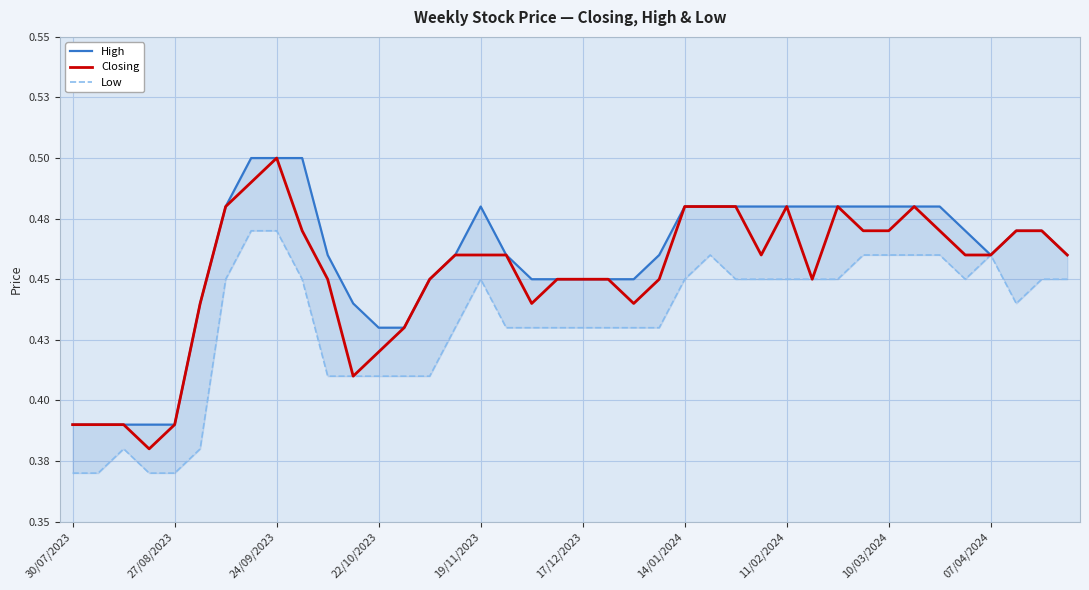

In Low, how many points are higher than both neighbors (excluding endpoints)?

4